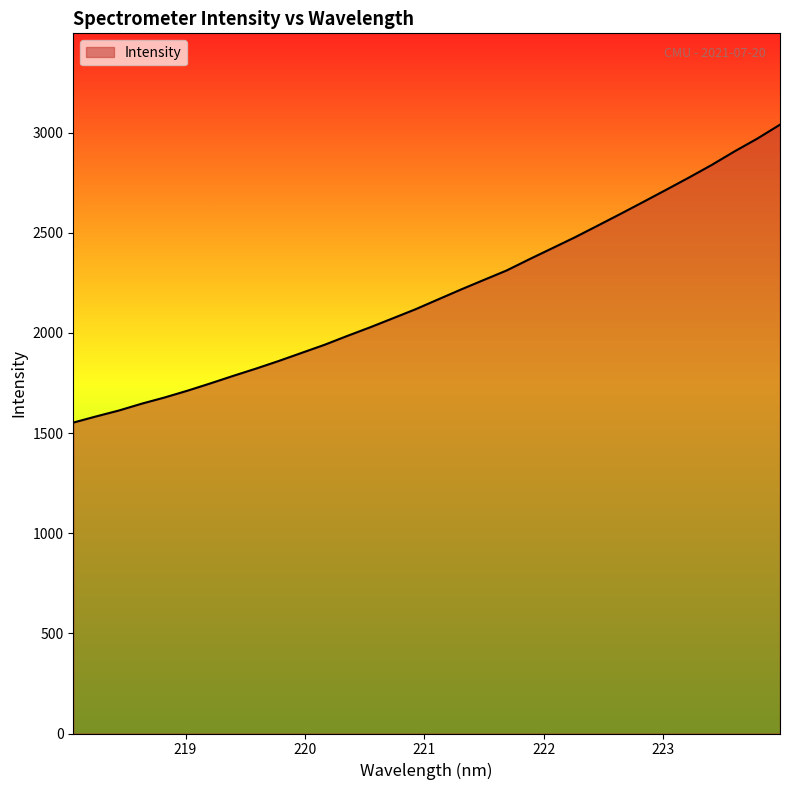

What is the minimum value shown in the chart?

1552.3